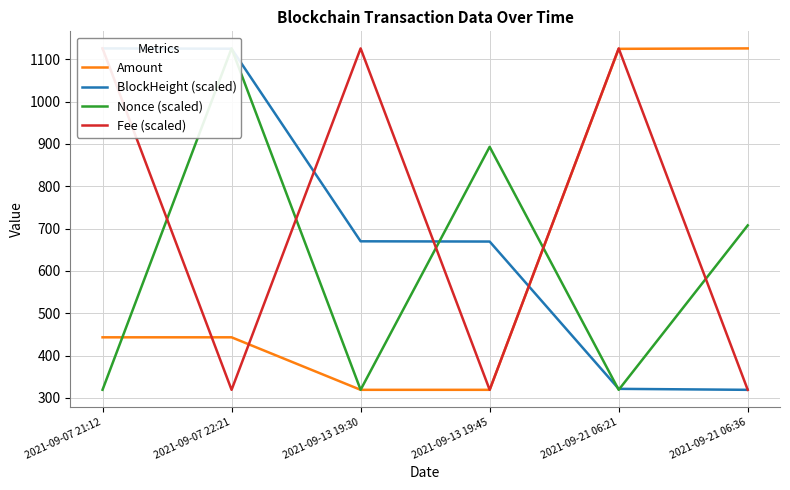

Which has a higher value, 2021-09-13 19:30 or 2021-09-21 06:36?

2021-09-21 06:36